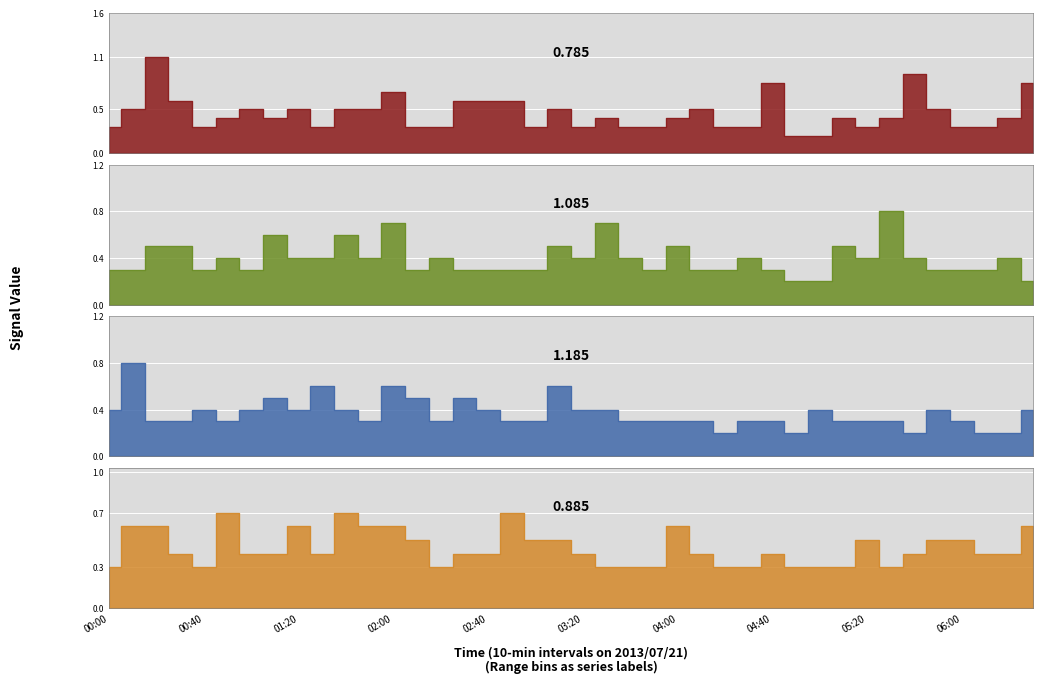

Reading left to right, extract all data points from this chart.

0.785: 0.3	0.5	1.1	0.6	0.3	0.4	0.5	0.4	0.5	0.3	0.5	0.5	0.7	0.3	0.3	0.6	0.6	0.6	0.3	0.5	0.3	0.4	0.3	0.3	0.4	0.5	0.3	0.3	0.8	0.2	0.2	0.4	0.3	0.4	0.9	0.5	0.3	0.3	0.4	0.8
1.085: 0.3	0.3	0.5	0.5	0.3	0.4	0.3	0.6	0.4	0.4	0.6	0.4	0.7	0.3	0.4	0.3	0.3	0.3	0.3	0.5	0.4	0.7	0.4	0.3	0.5	0.3	0.3	0.4	0.3	0.2	0.2	0.5	0.4	0.8	0.4	0.3	0.3	0.3	0.4	0.2
1.185: 0.4	0.8	0.3	0.3	0.4	0.3	0.4	0.5	0.4	0.6	0.4	0.3	0.6	0.5	0.3	0.5	0.4	0.3	0.3	0.6	0.4	0.4	0.3	0.3	0.3	0.3	0.2	0.3	0.3	0.2	0.4	0.3	0.3	0.3	0.2	0.4	0.3	0.2	0.2	0.4
0.885: 0.3	0.6	0.6	0.4	0.3	0.7	0.4	0.4	0.6	0.4	0.7	0.6	0.6	0.5	0.3	0.4	0.4	0.7	0.5	0.5	0.4	0.3	0.3	0.3	0.6	0.4	0.3	0.3	0.4	0.3	0.3	0.3	0.5	0.3	0.4	0.5	0.5	0.4	0.4	0.6